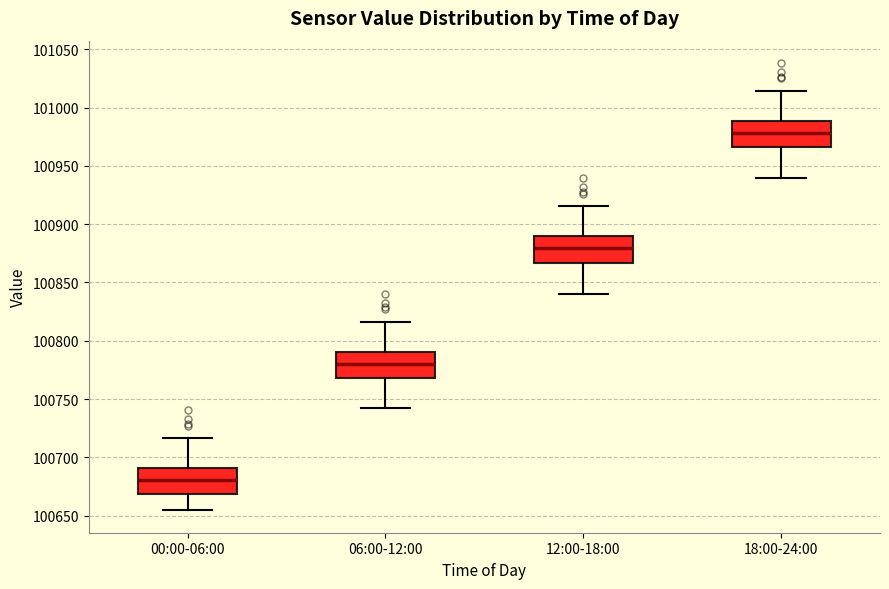

Reading left to right, transcribe this box plot: for each box, give where its median line is, the range the box spans, and where its two whiskers end, as read against the y-axis. The values are not printed on the chart, so give them approximately, as read against the axis.

00:00-06:00: median 100680, box 100670 to 100690, whiskers 100655 to 100715
06:00-12:00: median 100780, box 100770 to 100790, whiskers 100745 to 100815
12:00-18:00: median 100880, box 100865 to 100890, whiskers 100840 to 100915
18:00-24:00: median 100980, box 100965 to 100990, whiskers 100940 to 101015